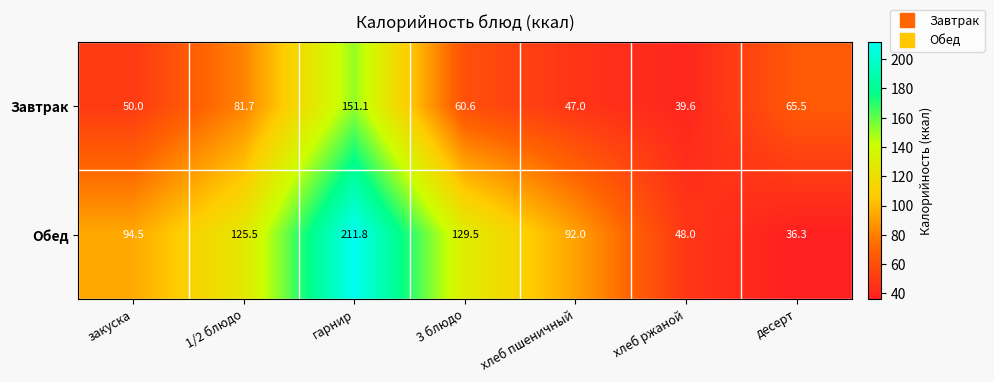

What is the difference between the maximum and minimum values in the Обед series?

175.5